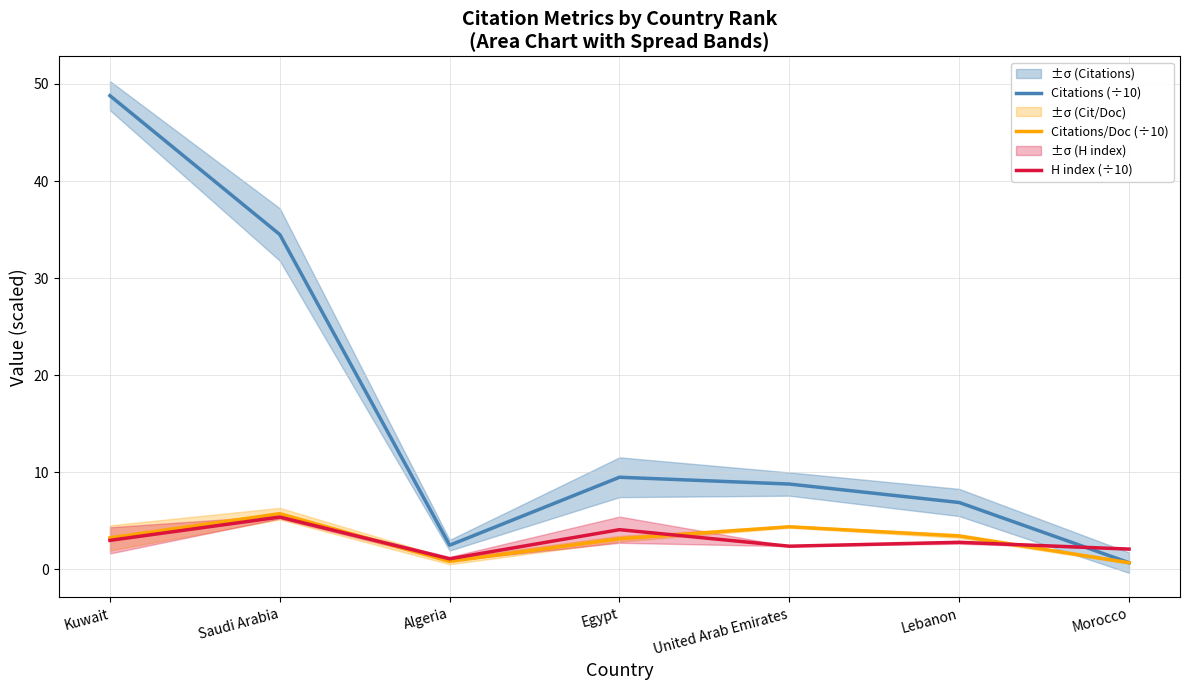

Is the value of Citations/Doc (÷10) at Morocco greater than the value of Citations (÷10) at United Arab Emirates?

No